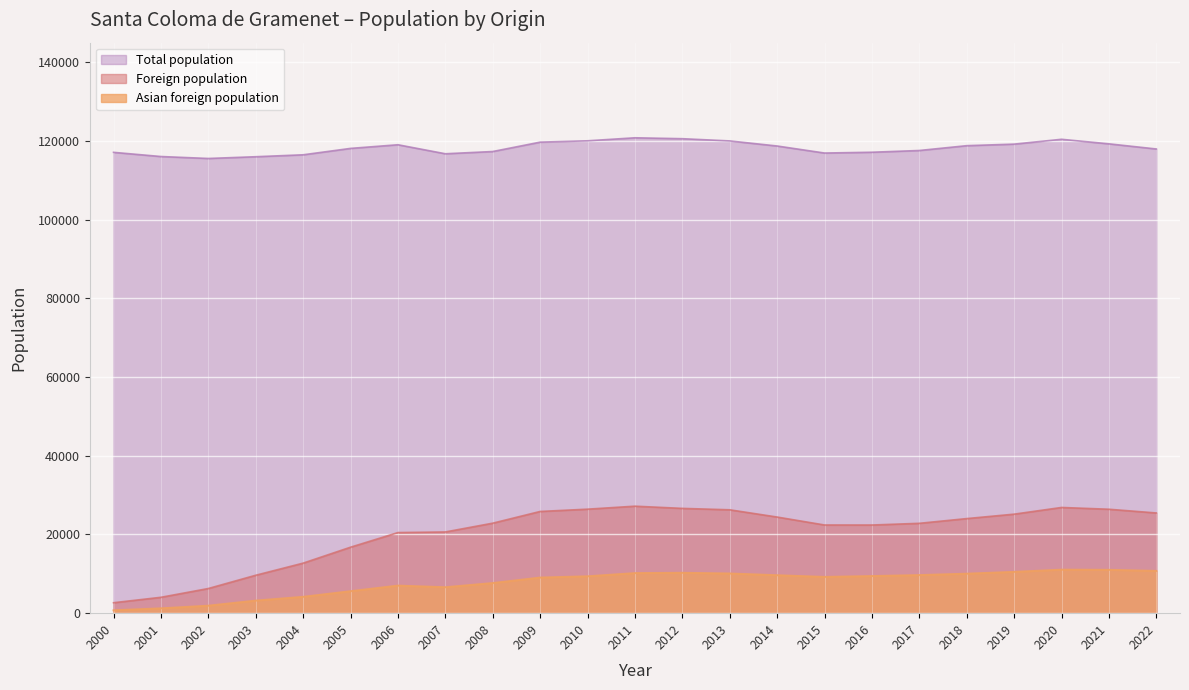

How many values in the Total population series are below 118129?

11